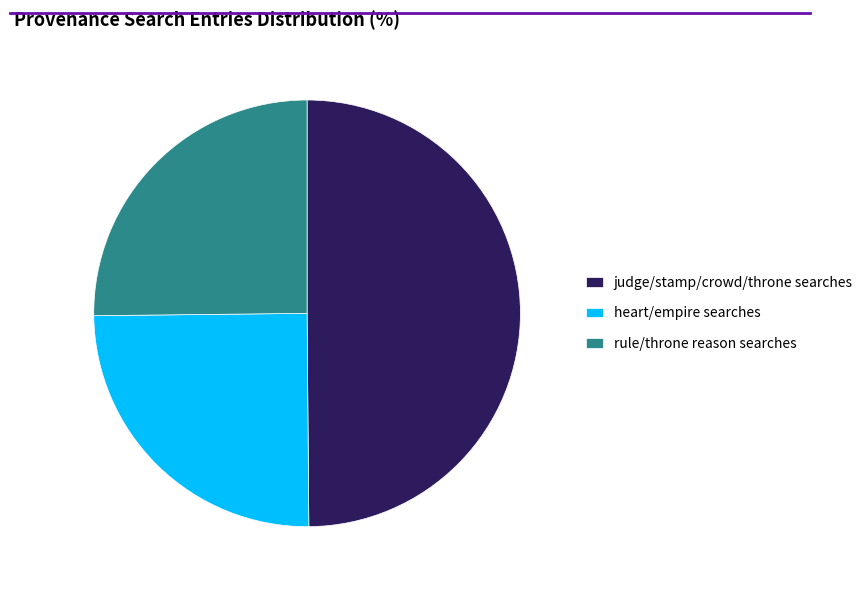

Is it true that heart/empire searches is 25% of the pie?

True